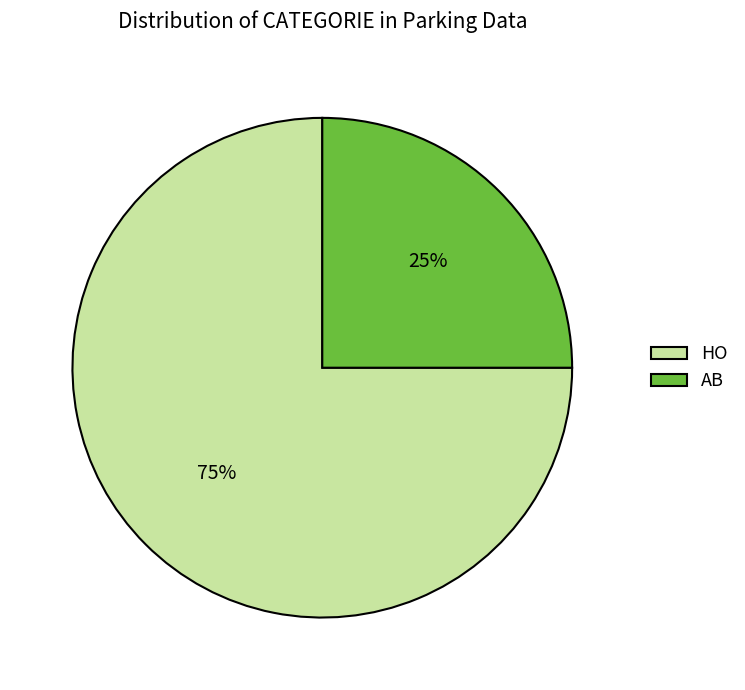

To the nearest percent, what is the difference between the largest and smallest slice percentages?

50%